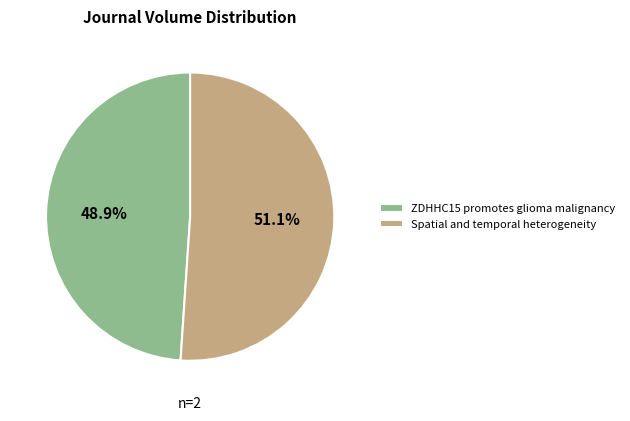

To the nearest percent, what is the combined percentage of ZDHHC15 promotes glioma malignancy and Spatial and temporal heterogeneity?

100%